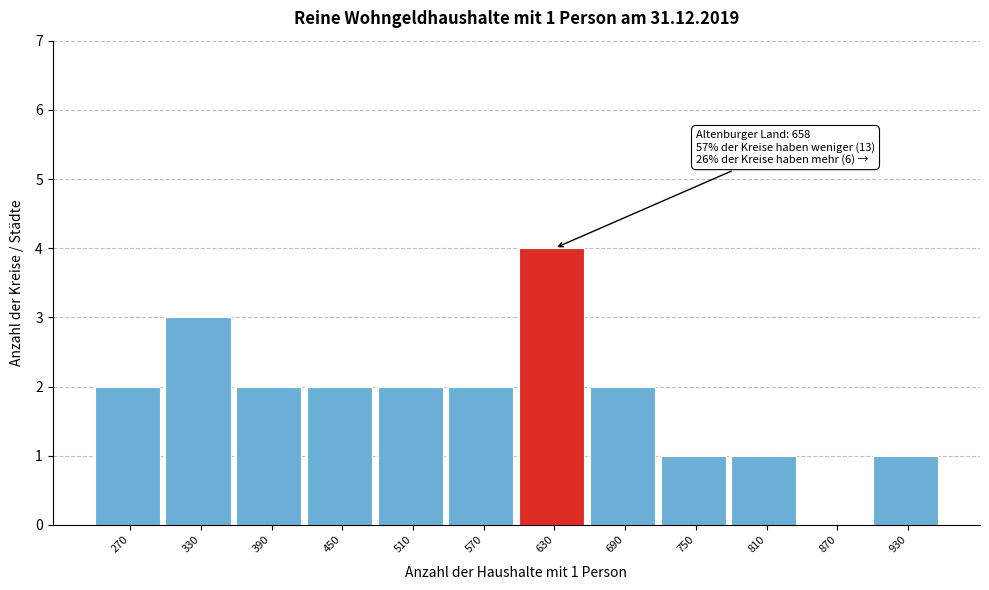

Reading left to right, list all the values displayed in this chart.

270=2	330=3	390=2	450=2	510=2	570=2	630=4	690=2	750=1	810=1	870=0	930=1